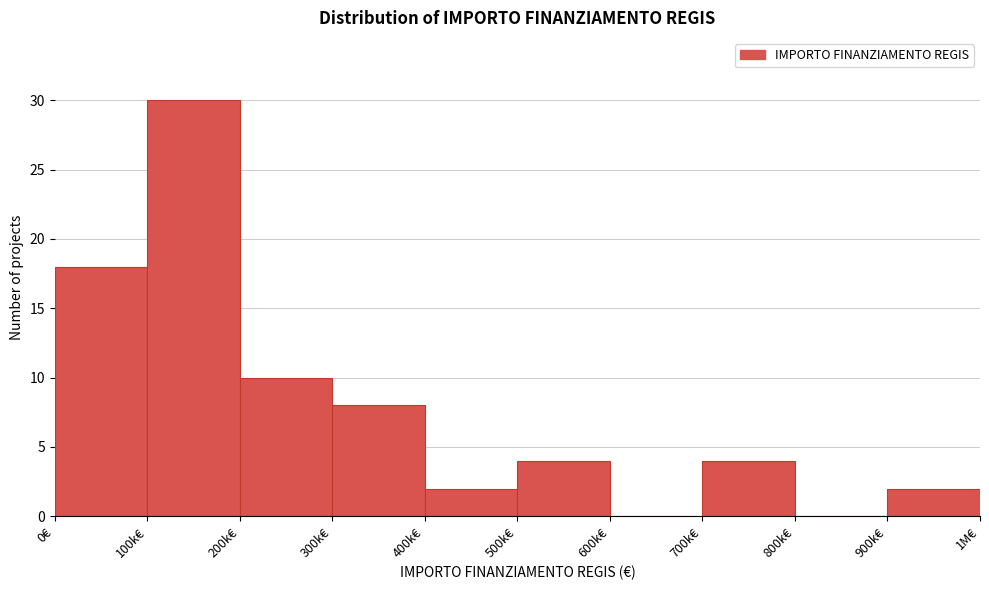

Reading right to left, list all the values displayed in this chart.

900k€=2	800k€=0	700k€=4	600k€=0	500k€=4	400k€=2	300k€=8	200k€=10	100k€=30	0€=18